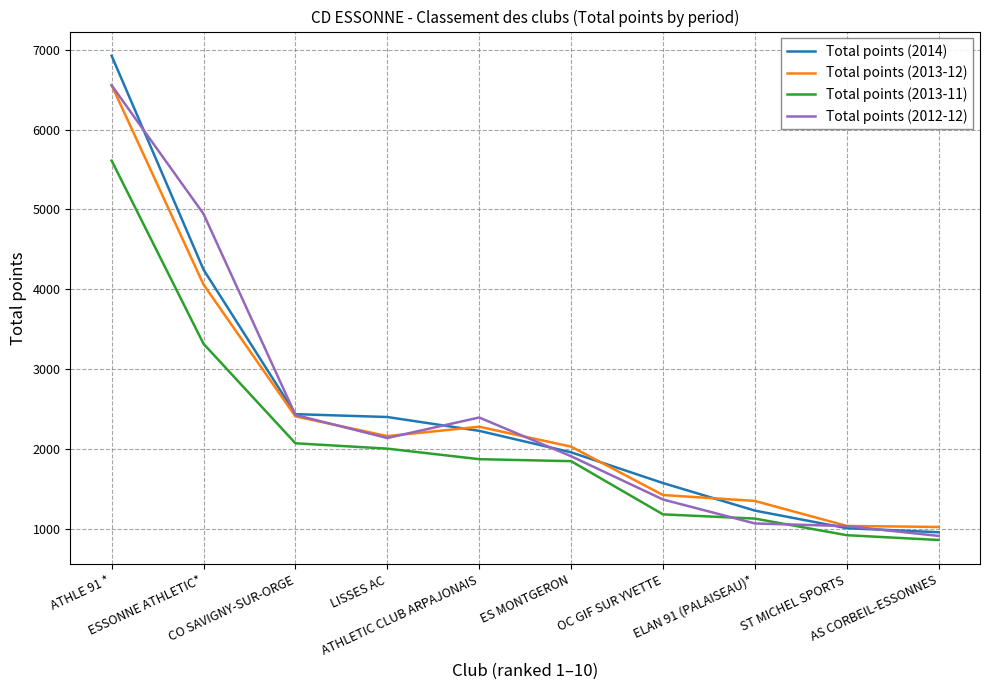

What are all the series names shown in the legend?

Total points (2014), Total points (2013-12), Total points (2013-11), Total points (2012-12)